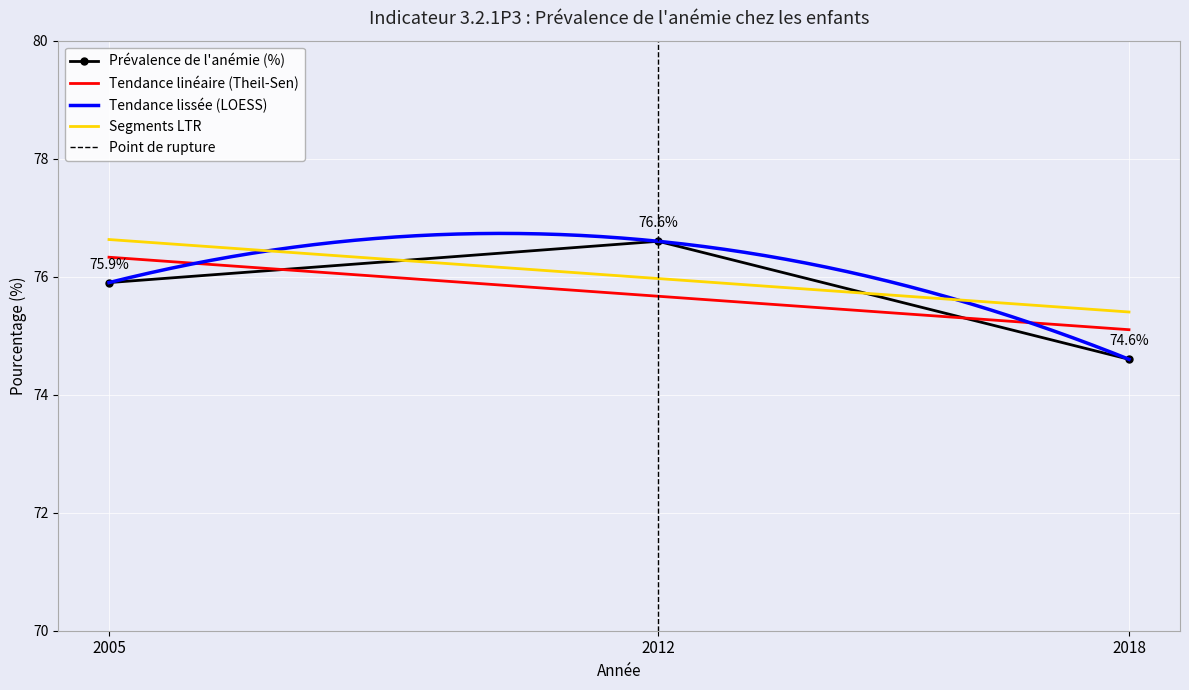

What is the maximum value shown in the chart?

76.6